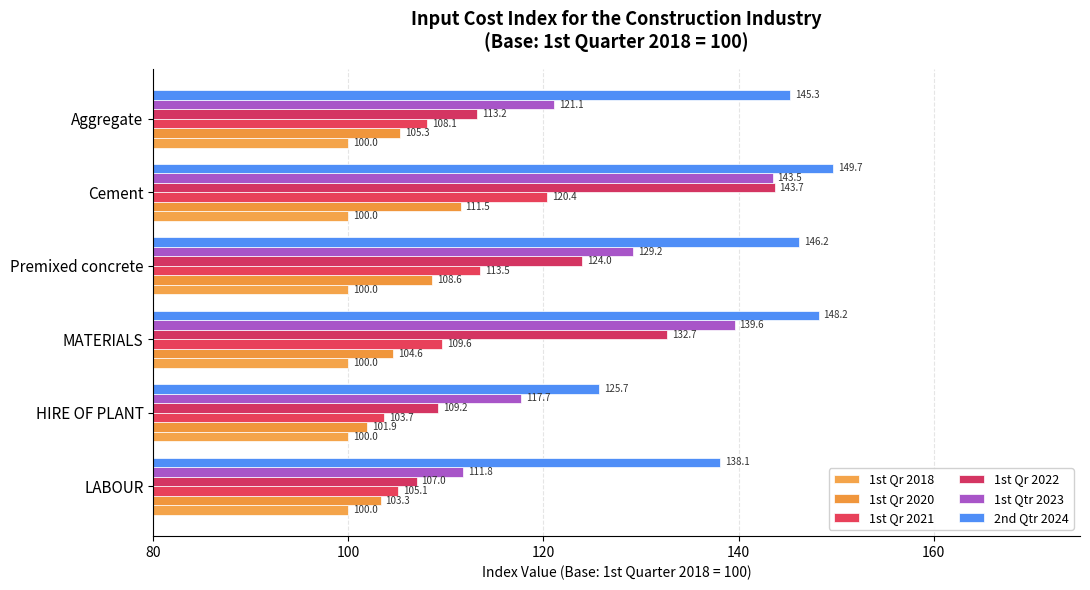

Reading left to right, list all the values displayed in this chart.

1st Qr 2018: 0.1	0.1	0.1	0.1	0.1	0.1
1st Qr 2020: 103.3	101.9	104.6	108.6	111.5	105.3
1st Qr 2021: 105.1	103.7	109.6	113.5	120.4	108.1
1st Qr 2022: 107.0	109.2	132.7	124.0	143.7	113.2
1st Qtr 2023: 111.8	117.7	139.6	129.2	143.5	121.1
2nd Qtr 2024: 138.1	125.7	148.2	146.2	149.7	145.3